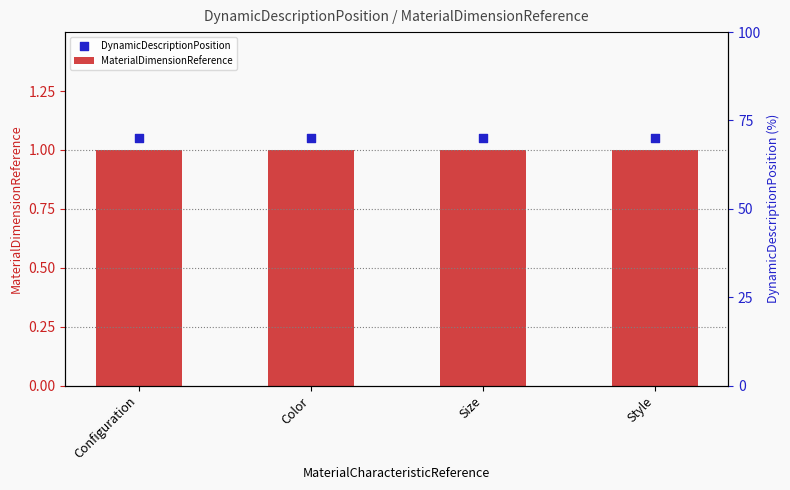

Is the value of MaterialDimensionReference at Configuration greater than the value of DynamicDescriptionPosition at Configuration?

No